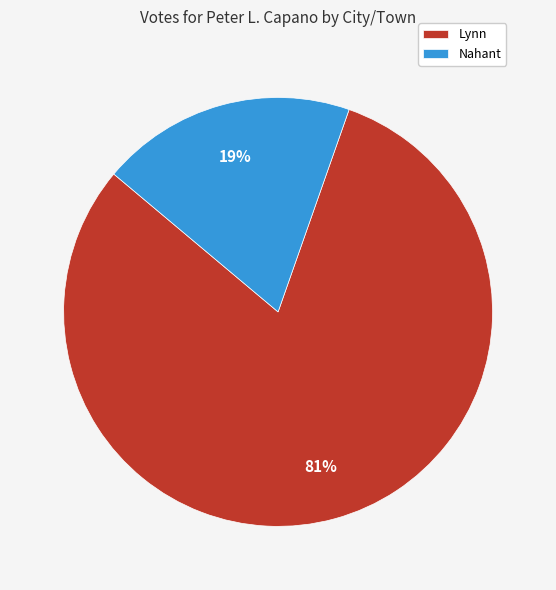

Which slice is the largest?

Lynn